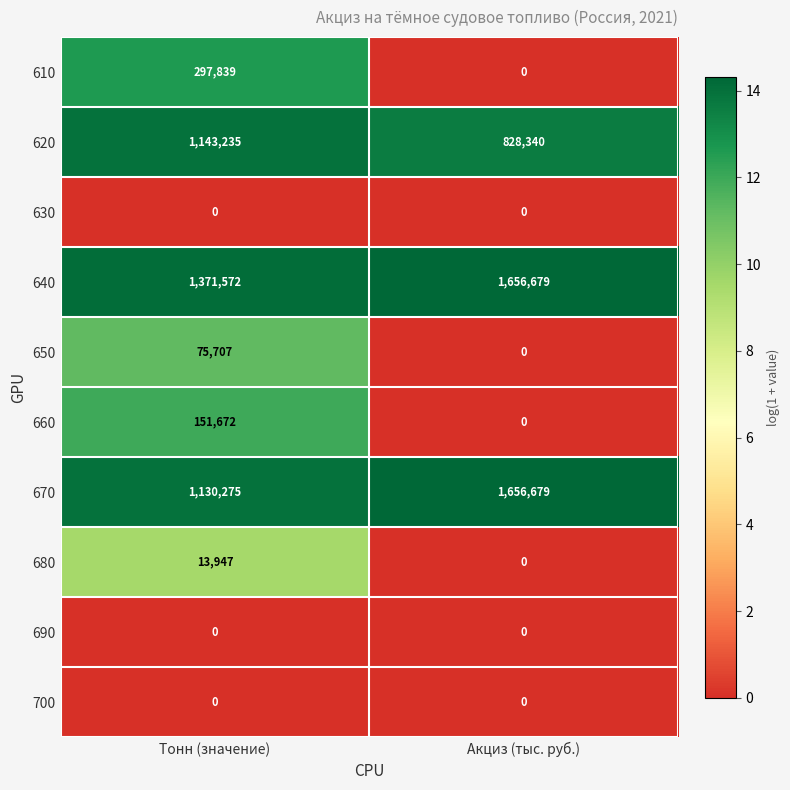

Which series has the widest spread of values?

670